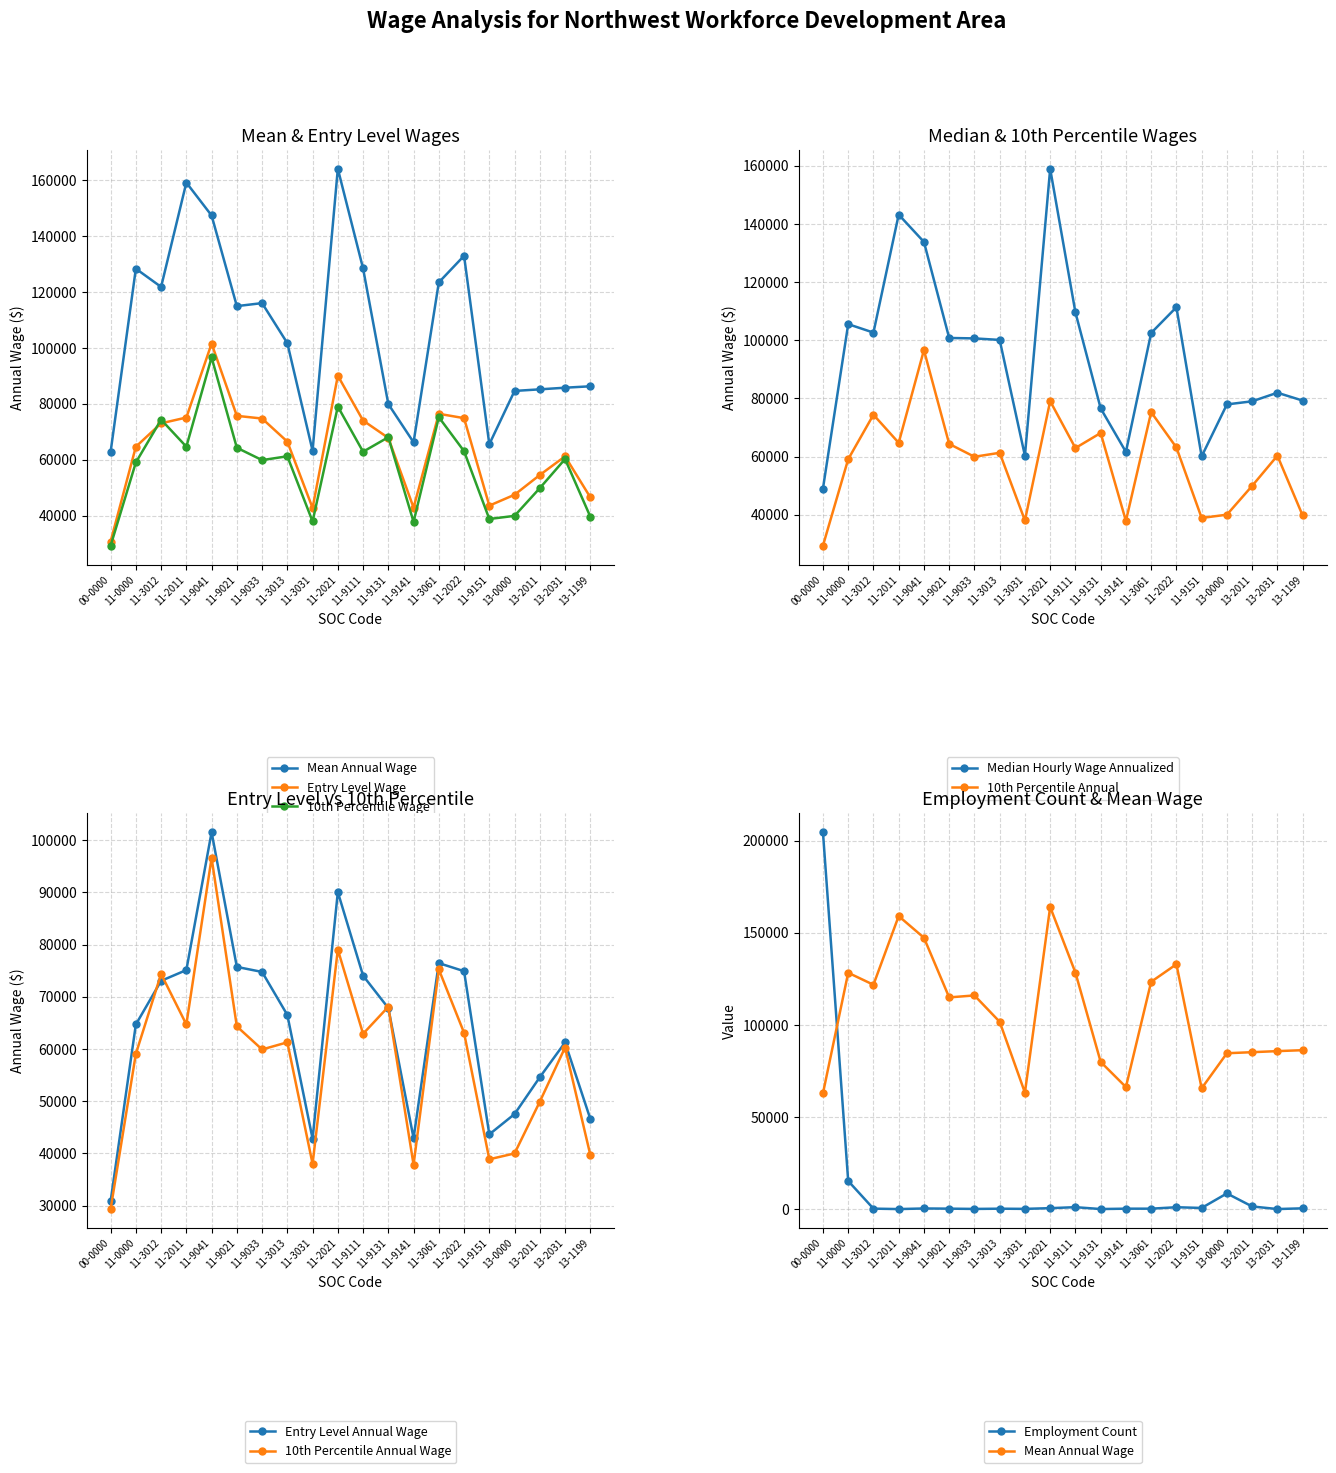

What is the minimum value shown in the chart?

20